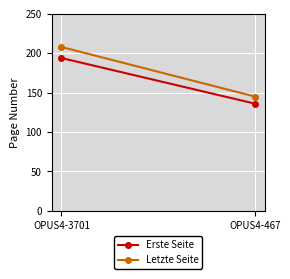

What is the minimum value for Erste Seite?

136